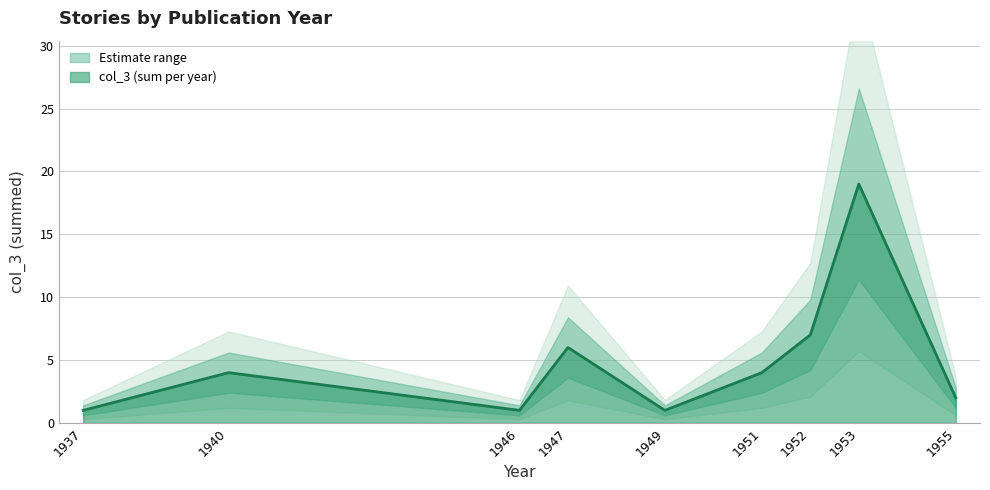

Between 1953 and 1946, which is larger?

1953